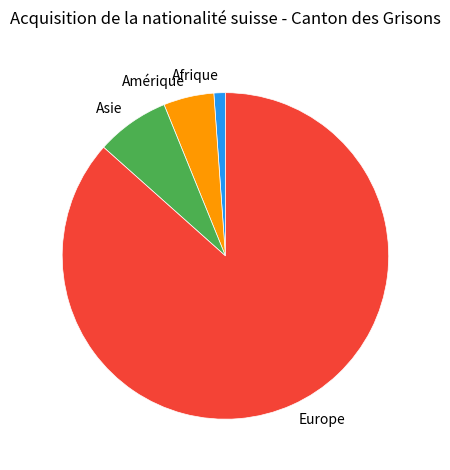

Rank the categories by value from highest to lowest.

Europe, Asie, Amérique, Afrique